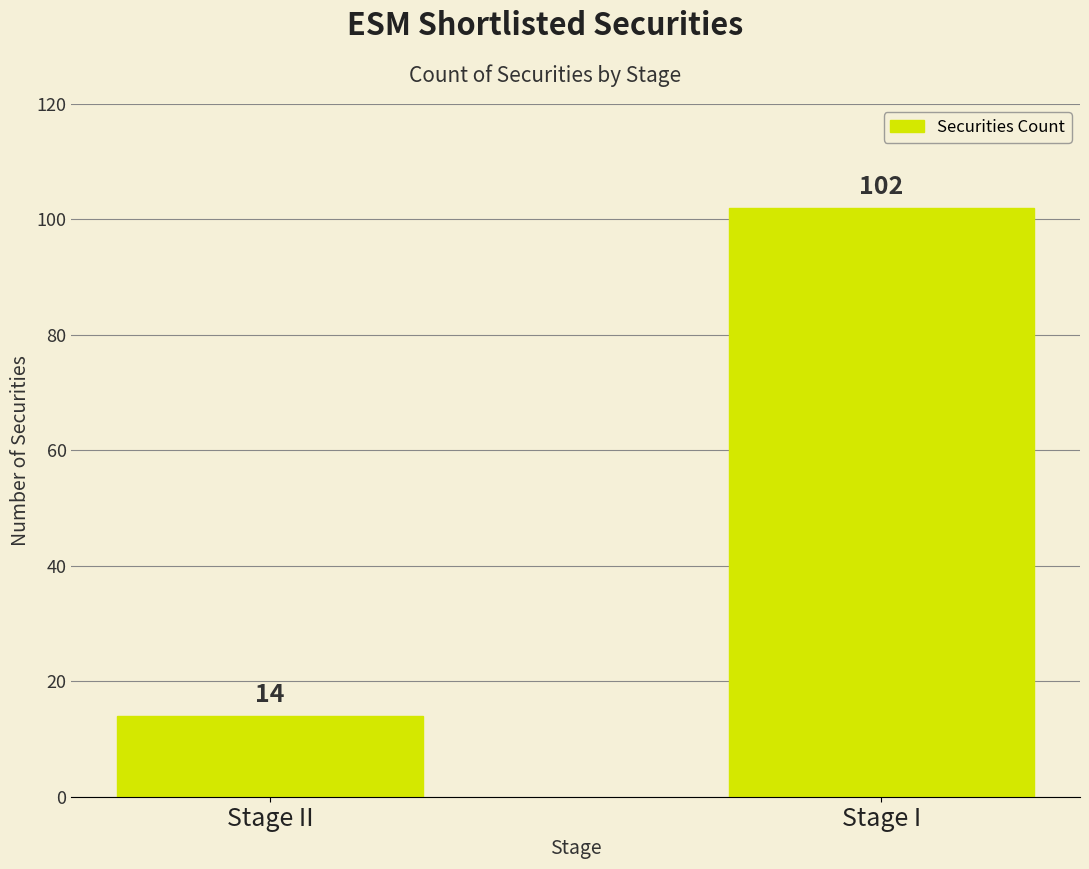

Reading left to right, transcribe all the data shown in this chart.

Stage II=14	Stage I=102